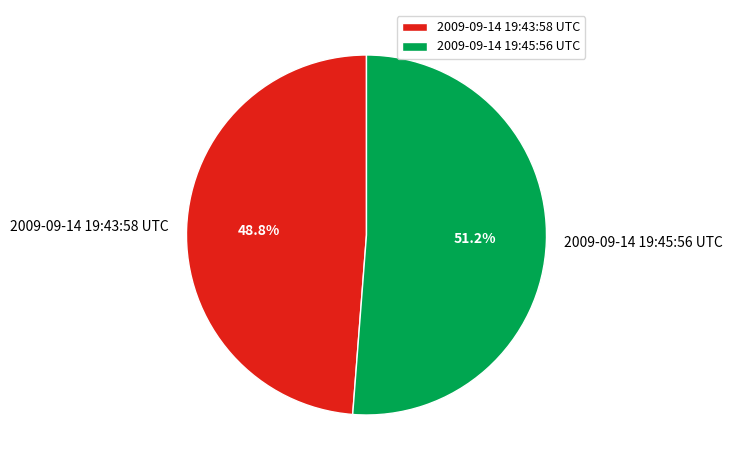

Which slice is the largest?

2009-09-14 19:45:56 UTC